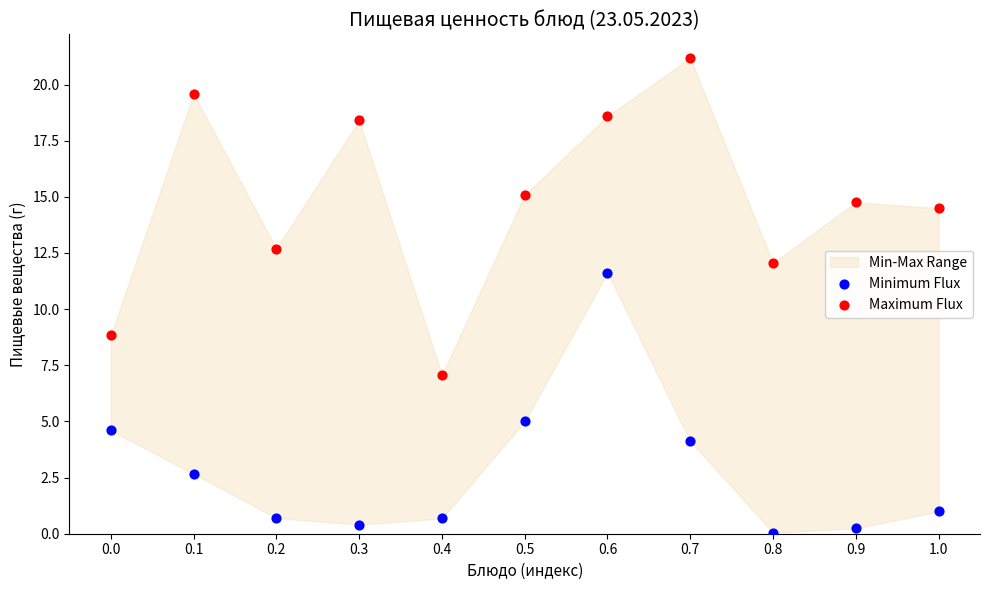

Across all data points, what is the range of Y values (max minus min)?

21.1